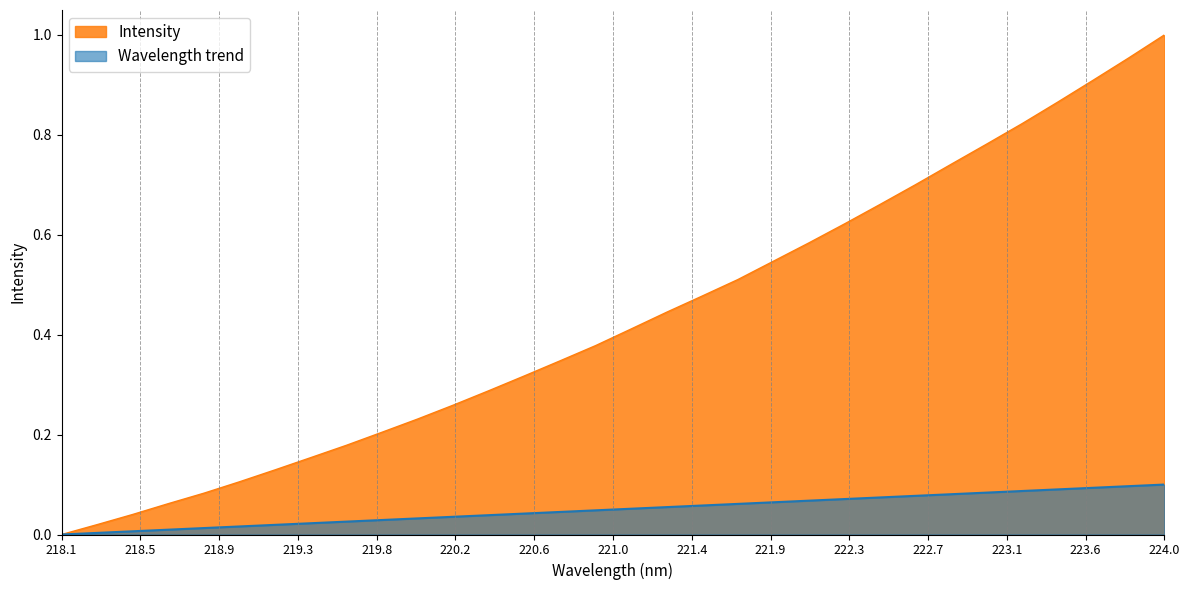

Does the chart have visible grid lines?

No